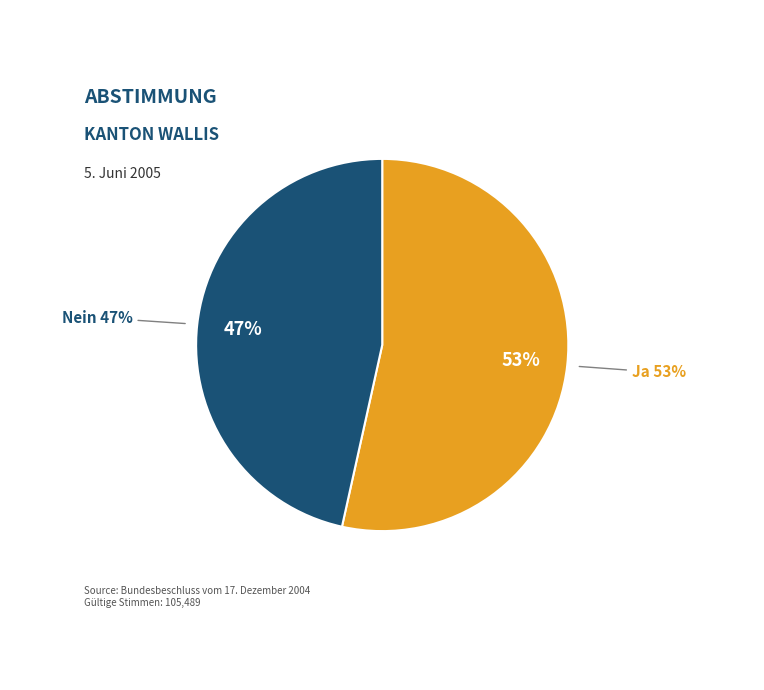

True or false: Ja accounts for 53% of the total.

True